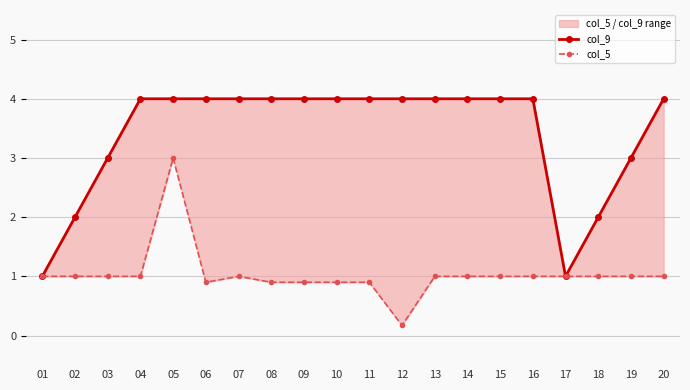

At which category does the chart reach its minimum across all series?

12